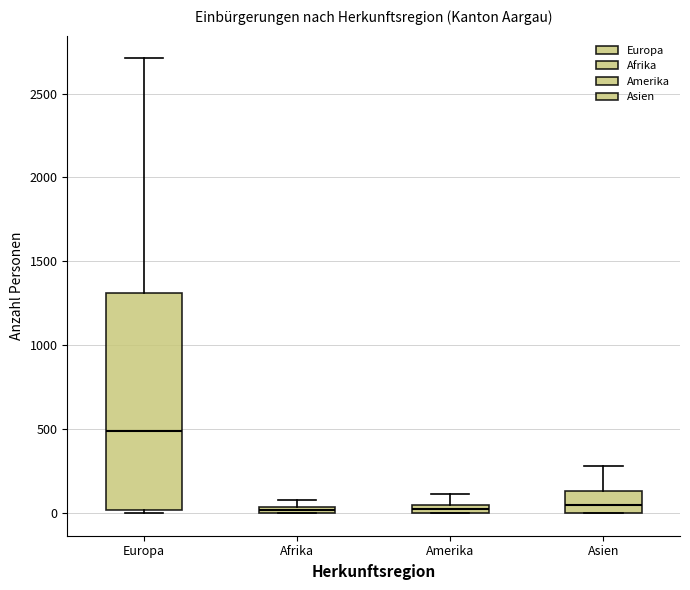

Comparing the boxes themselves (not the whiskers), which one is the tallest?

Europa